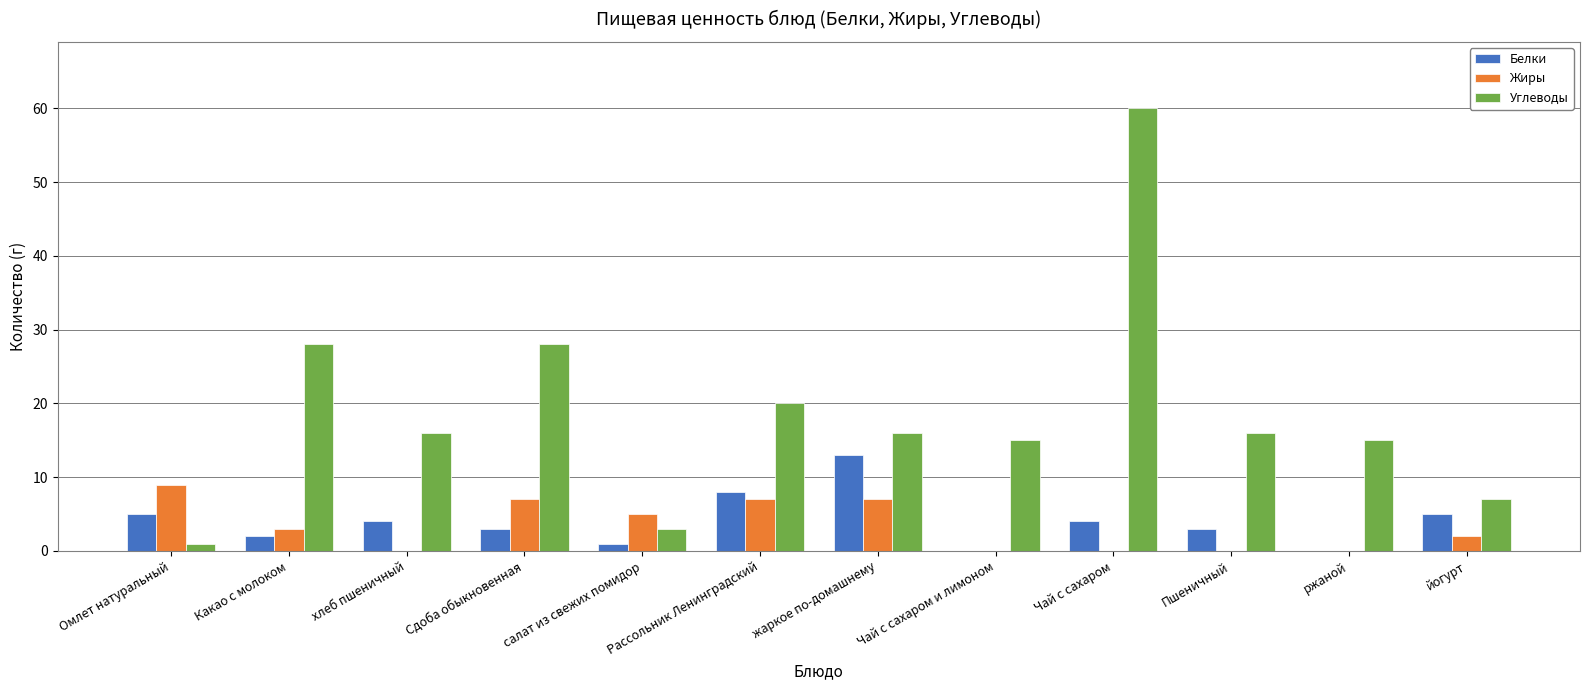

How many groups of bars are there?

12